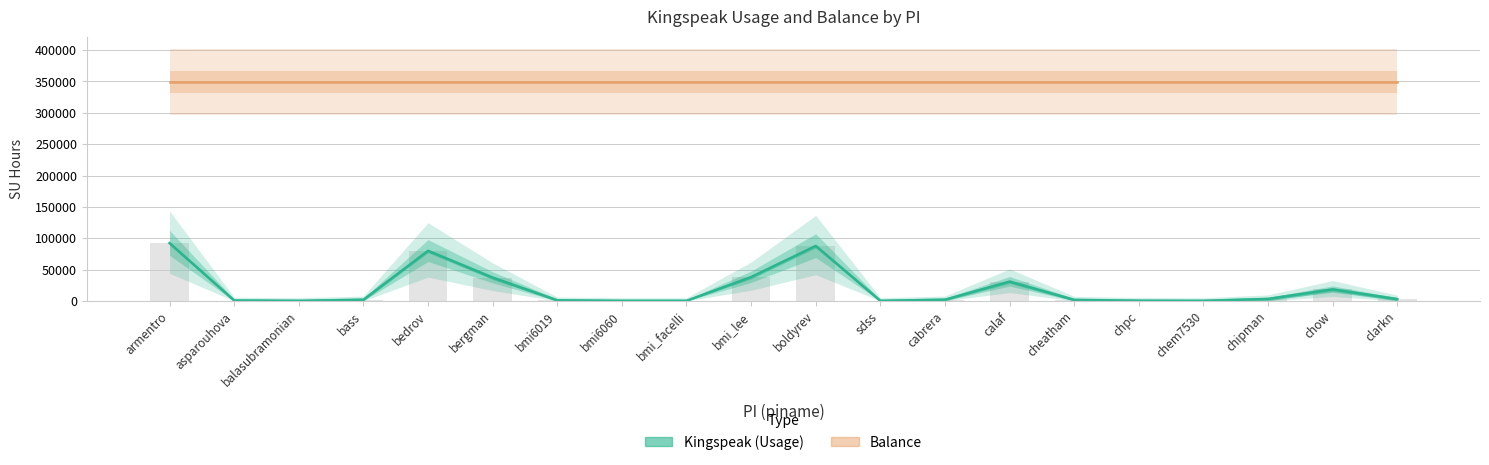

Is it true that Kingspeak equals 1846.2 at cabrera?

True